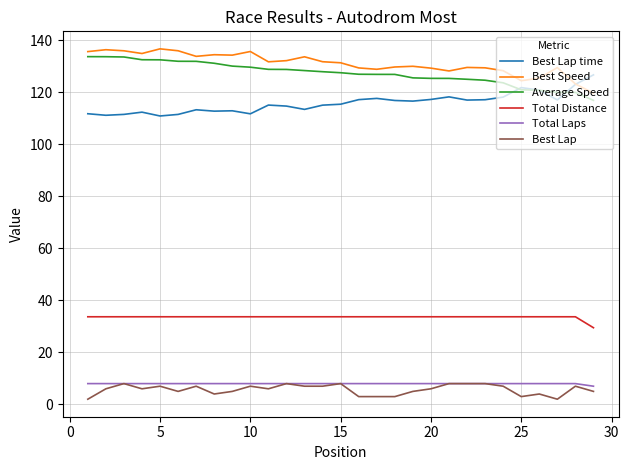

True or false: Best Speed and Best Lap cross at least once.

False